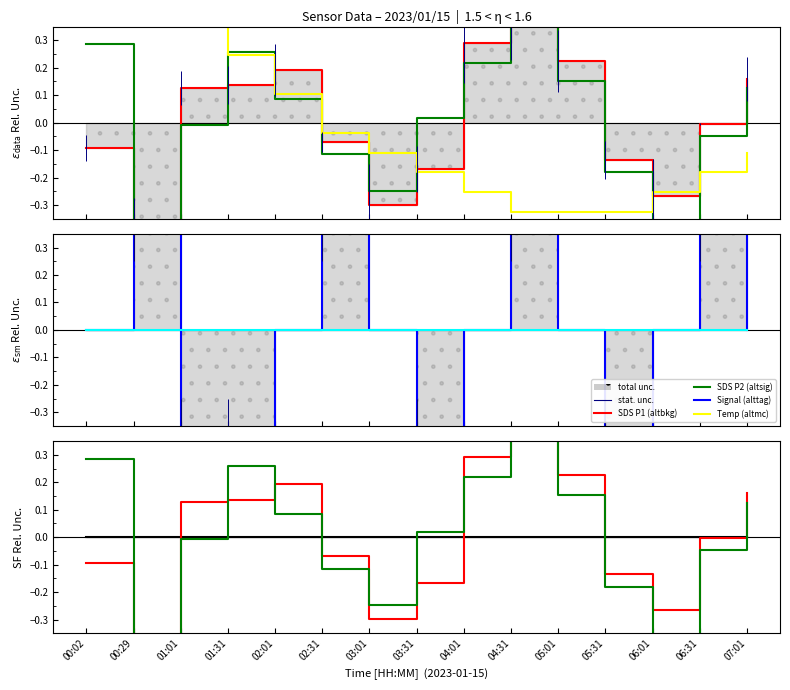

What is the label of the 15th point from the left?

07:01